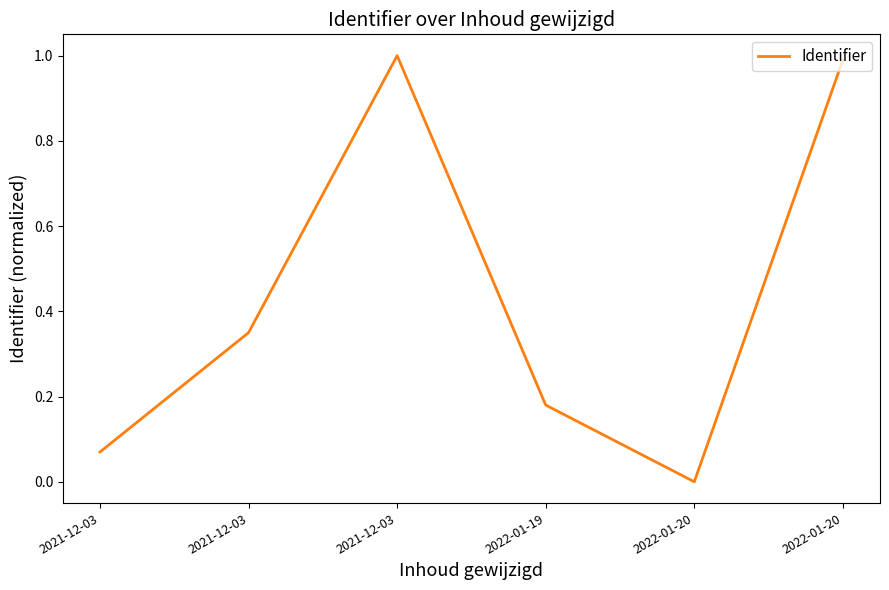

Does the chart display data point markers on the line(s)?

No